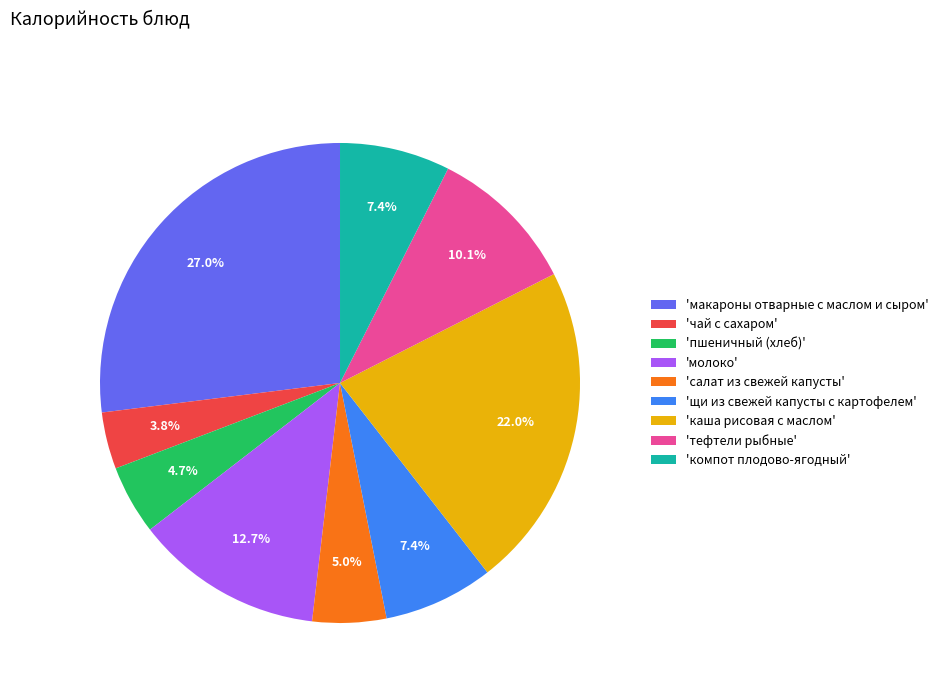

What portion of the pie excludes 'щи из свежей капусты с картофелем'?

92.6%